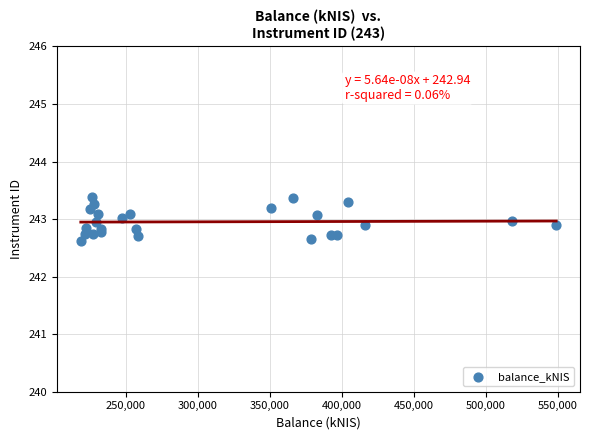

What is the range of Y values (max minus min)?

0.8